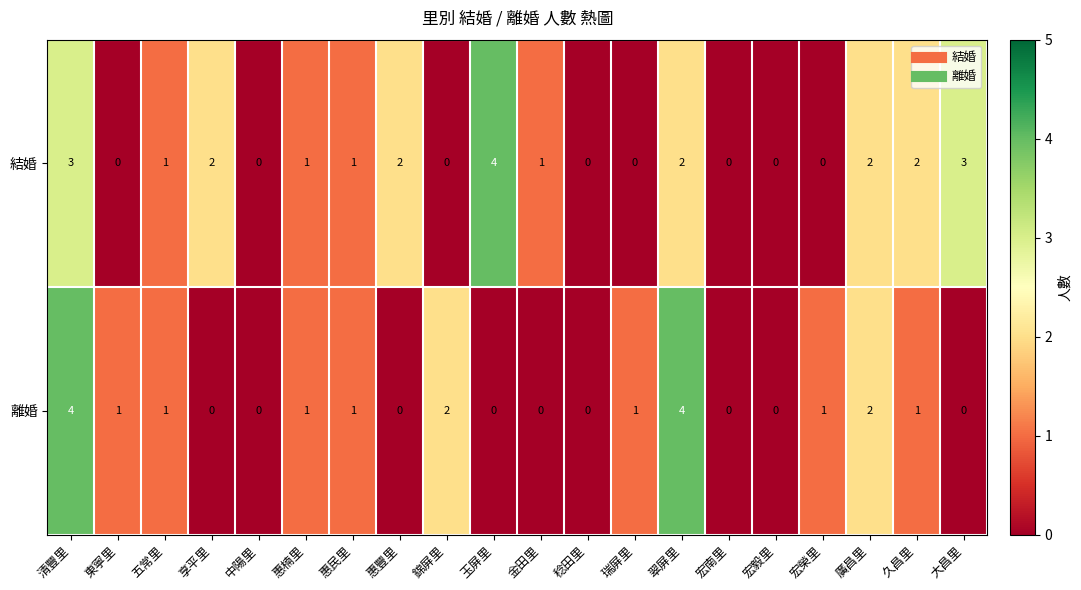

Is it true that 離婚 equals 1 at 宏榮里?

True